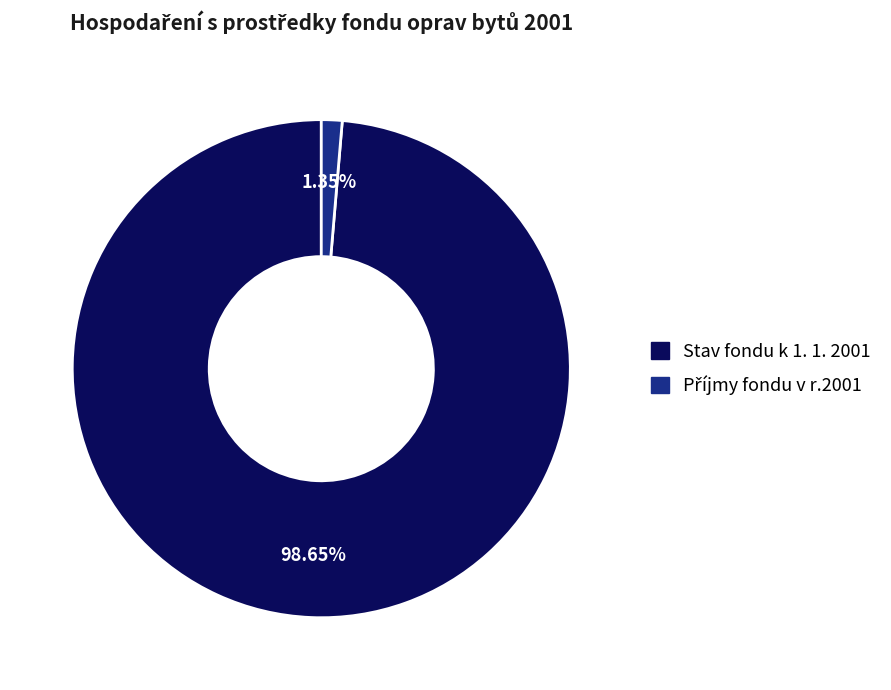

Is there a majority slice in this chart?

Yes